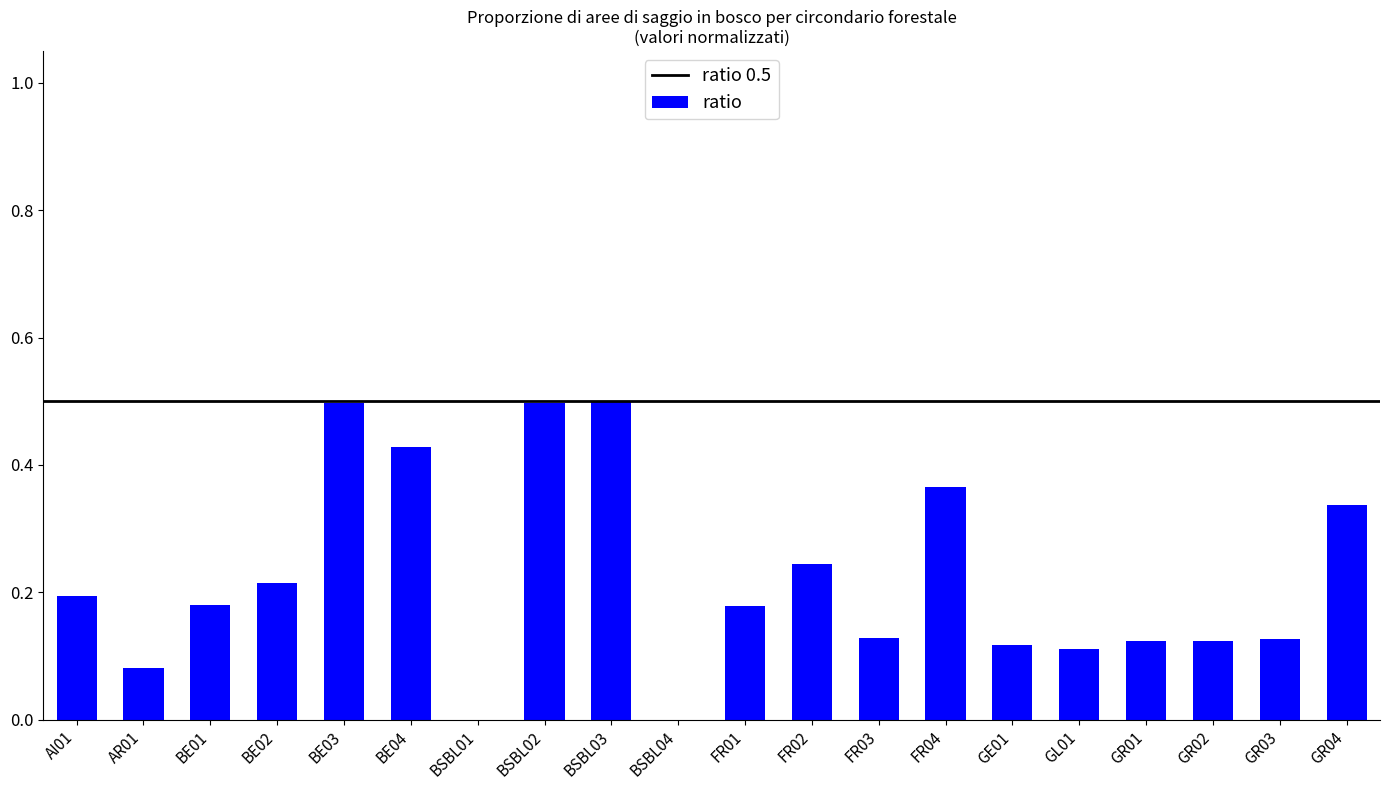

What is the maximum value shown in the chart?

0.5